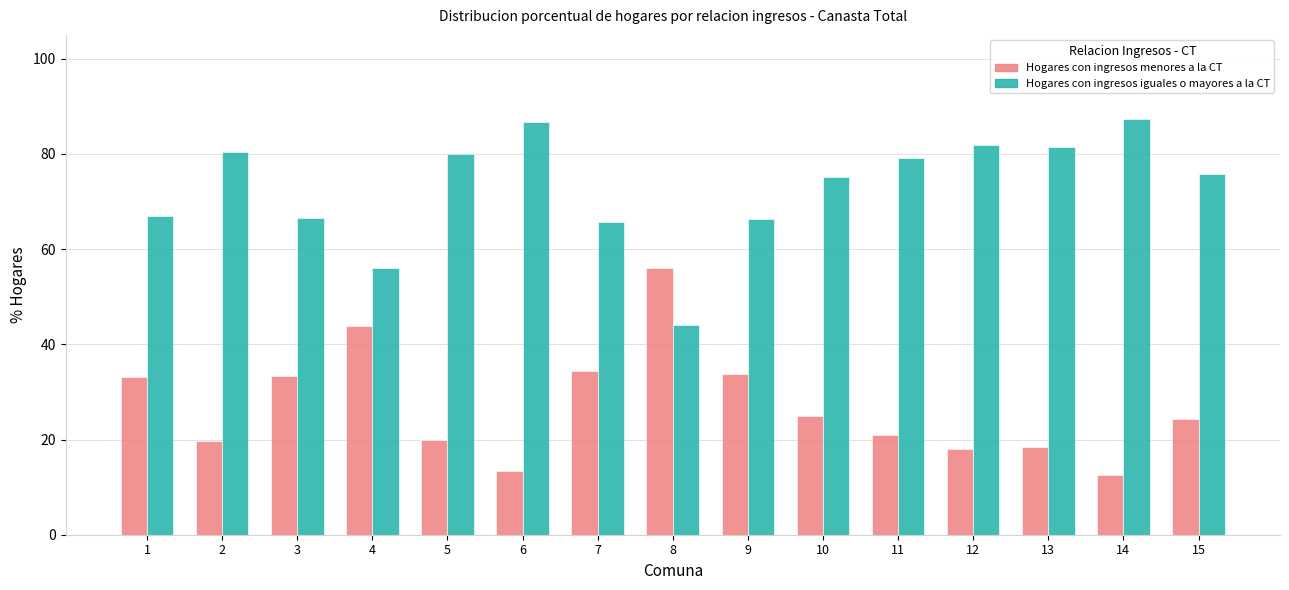

Rank the series by their maximum value, from lowest to highest.

Hogares con ingresos menores a la CT, Hogares con ingresos iguales o mayores a la CT